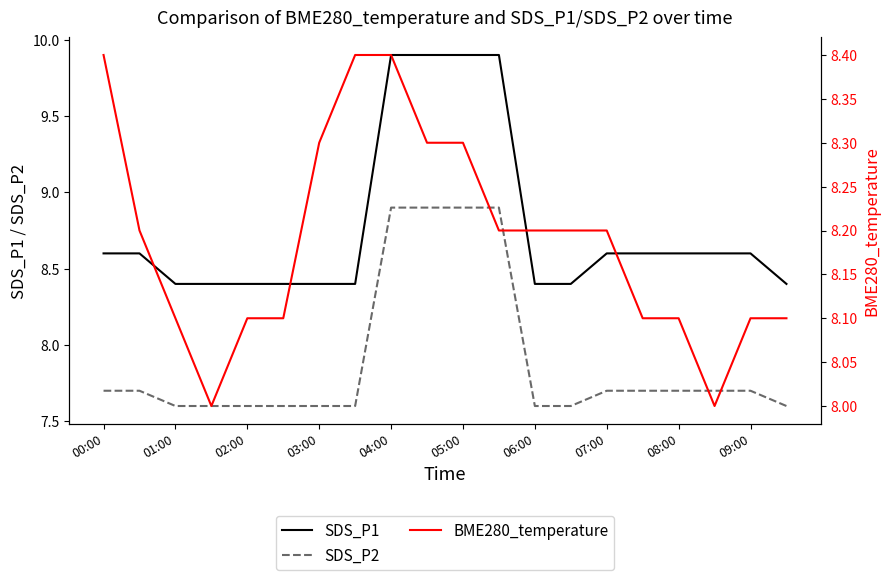

Rank the series at 17 from lowest to highest value.

SDS_P2, BME280_temperature, SDS_P1